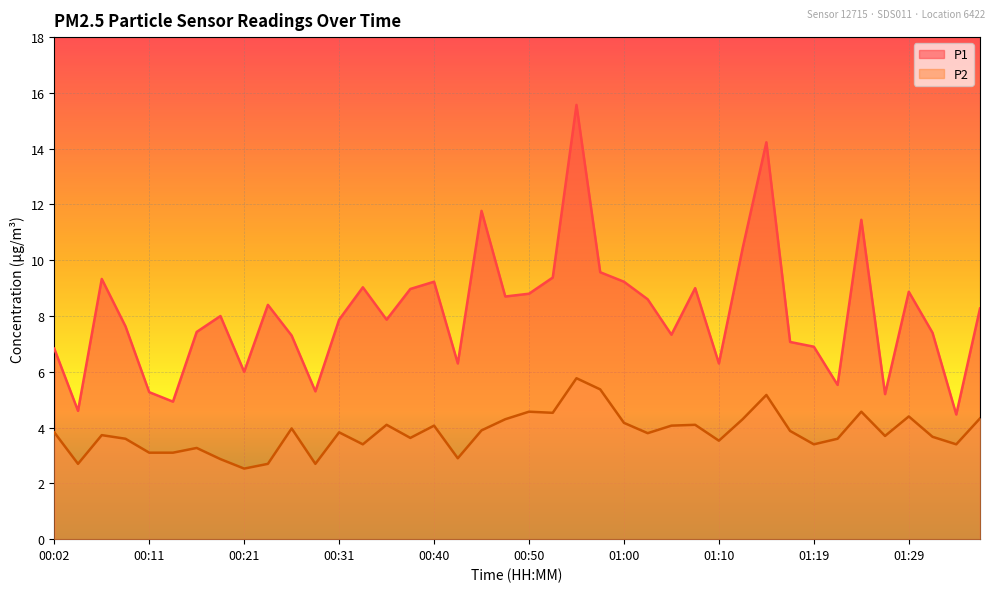

True or false: P2 has more than 2 interior local peaks.

True